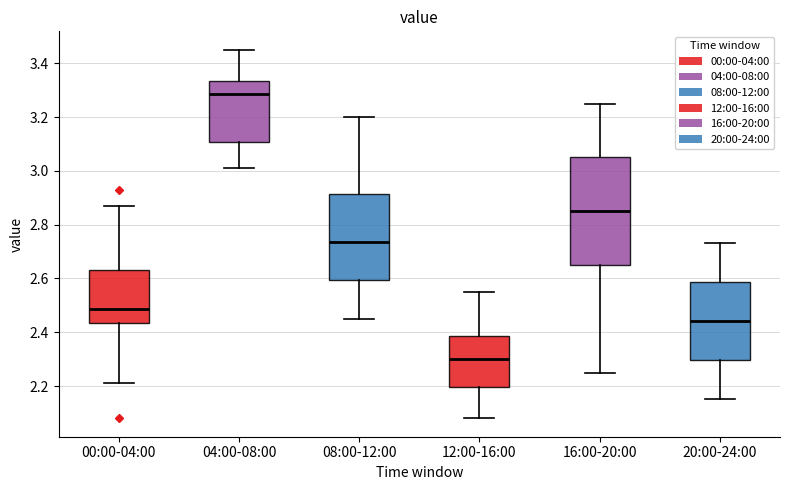

Which box's median line is the highest?

04:00-08:00